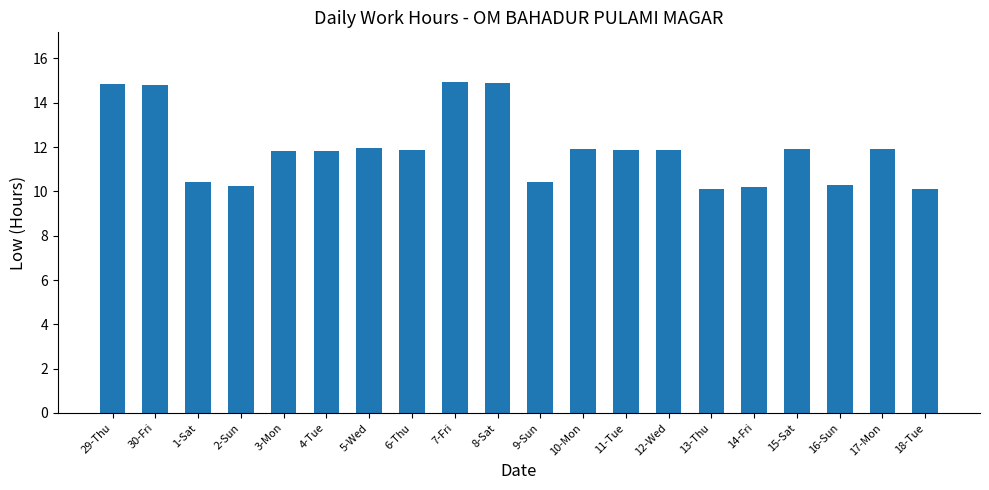

What is the average value?

11.9